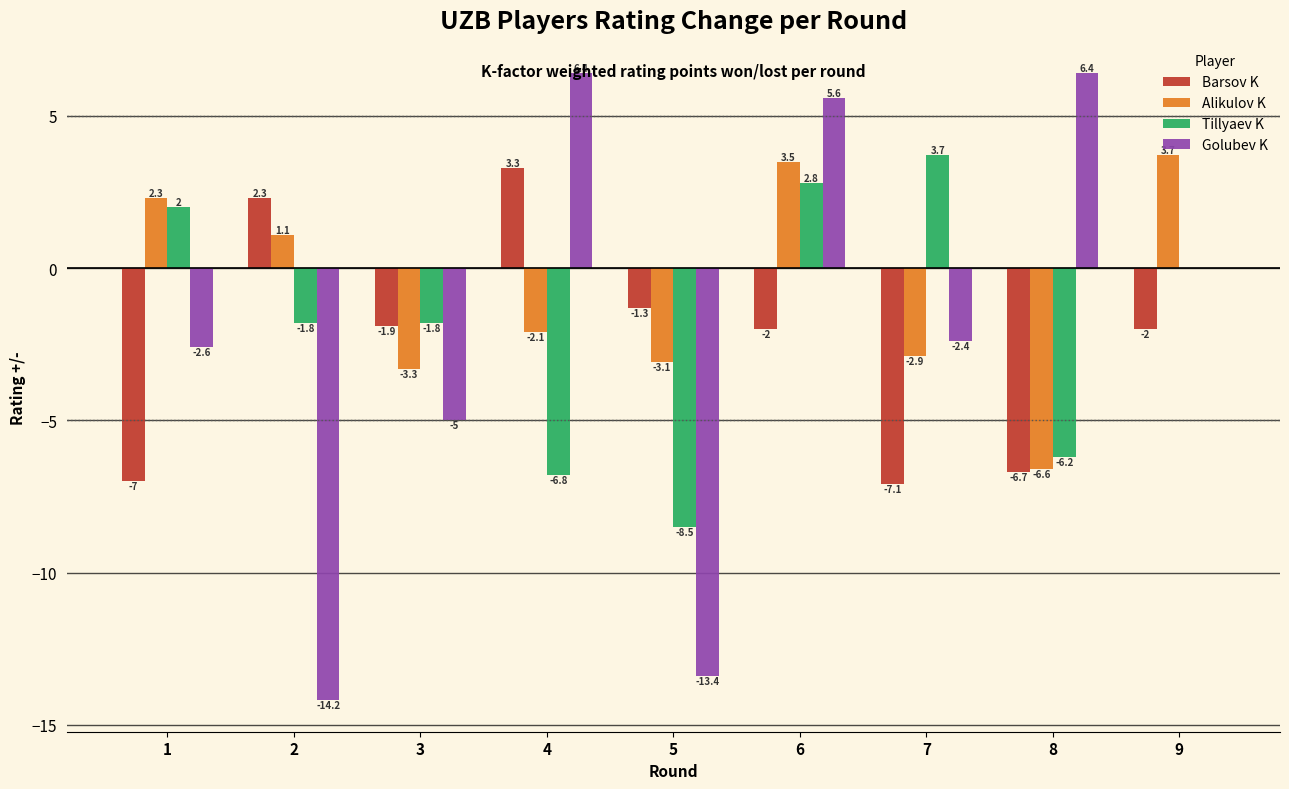

What is the sum of the Alikulov K values at 7 and 8?

-9.5